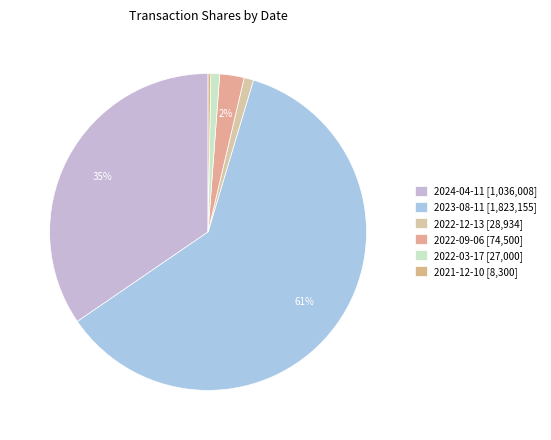

Count the number of slices in the pie.

6